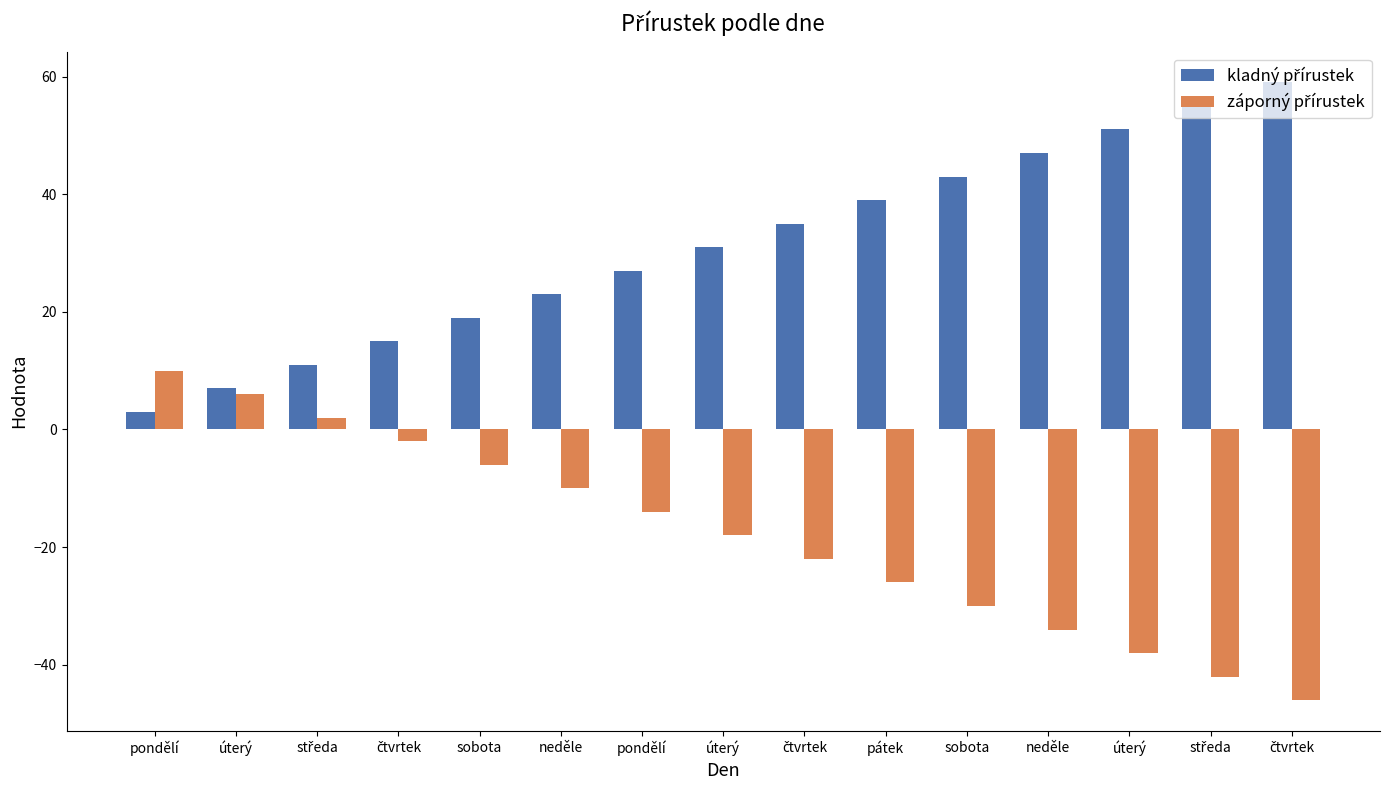

Are the bars horizontal?

No